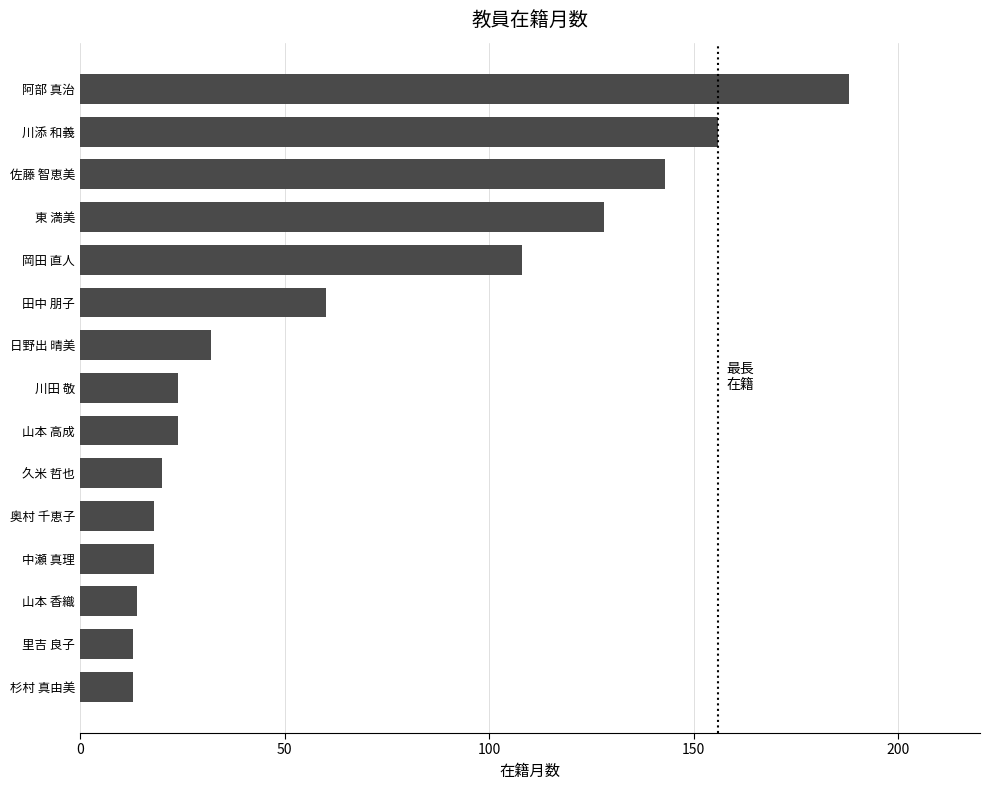

At which label is the value closest to 100?

岡田 直人